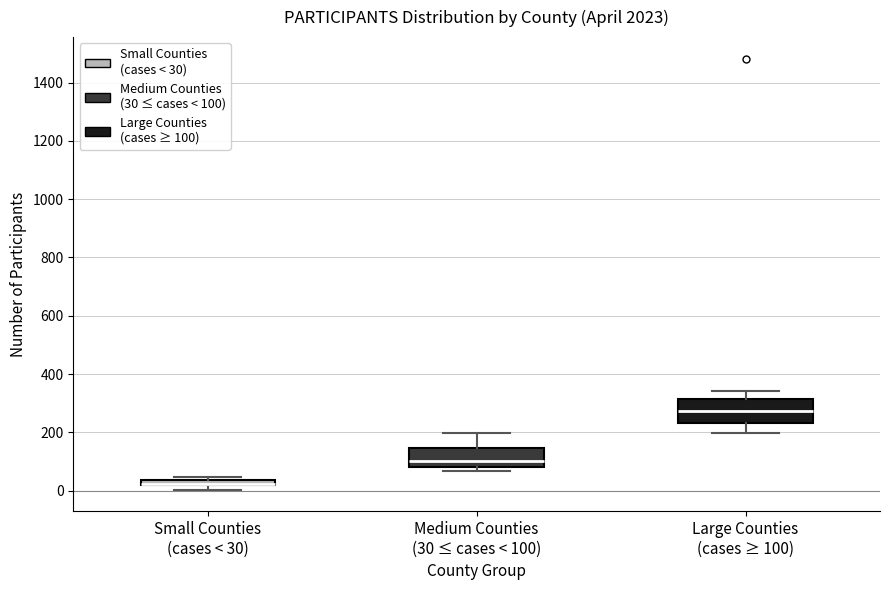

Where is the lower edge of the box for Medium Counties (30 ≤ cases < 100) on the y-axis? The values are not printed on the chart, so give them approximately, as read against the axis.

80